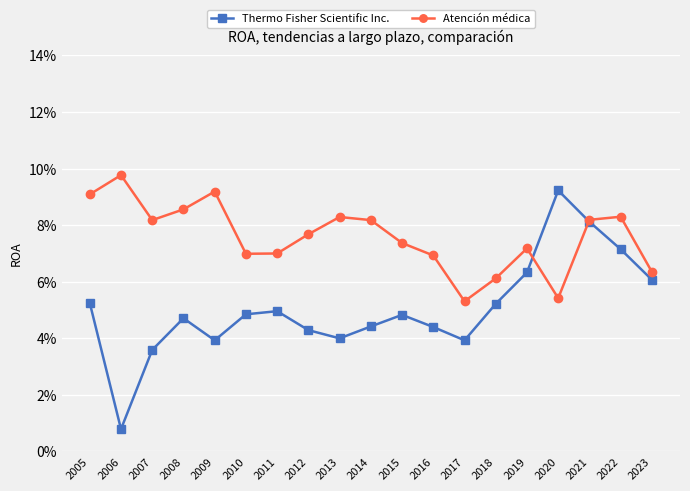

What is the value of the Atención médica point at the 16th from the left?

0.1